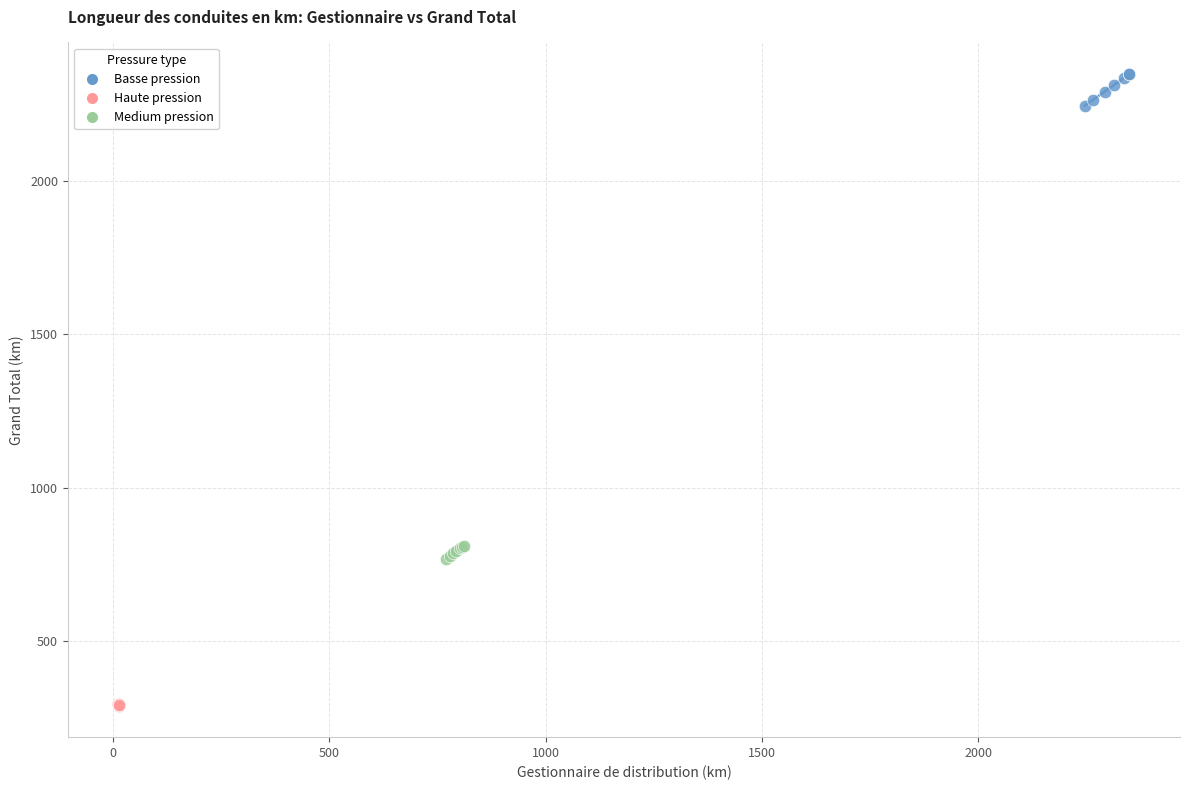

Which series reaches the maximum Y coordinate?

Basse pression